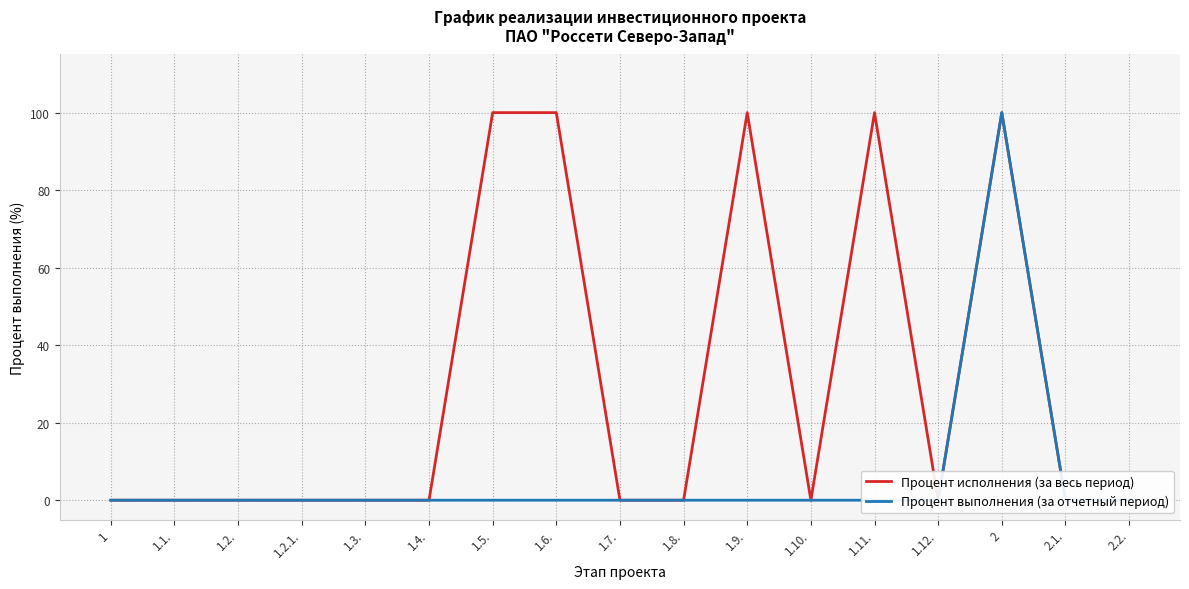

Which series has the largest range (max minus min)?

Процент исполнения (за весь период)